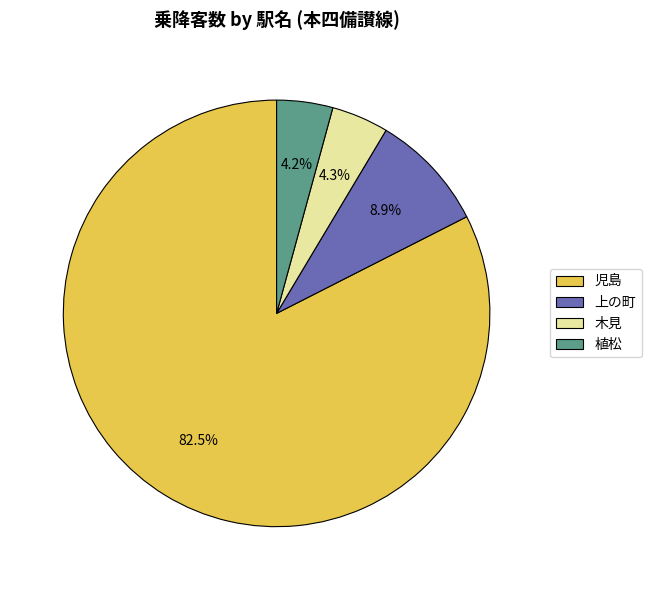

To the nearest percent, what is the difference between the largest and smallest slice percentages?

78%